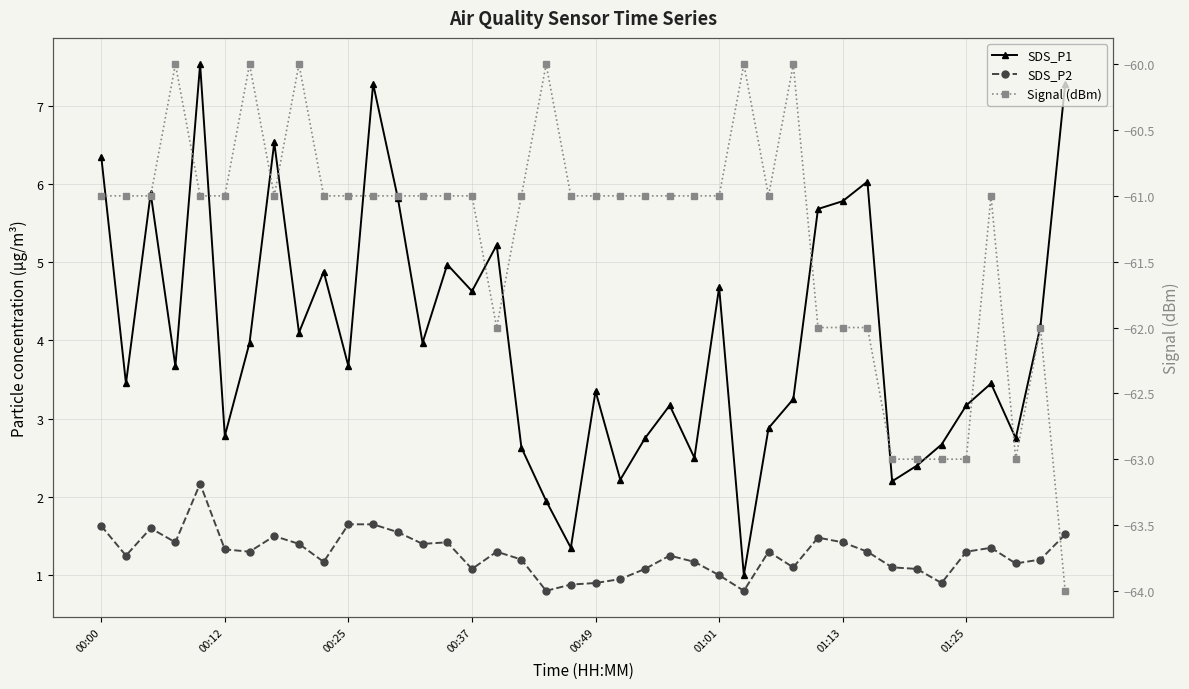

How many categories are shown in the chart?

40